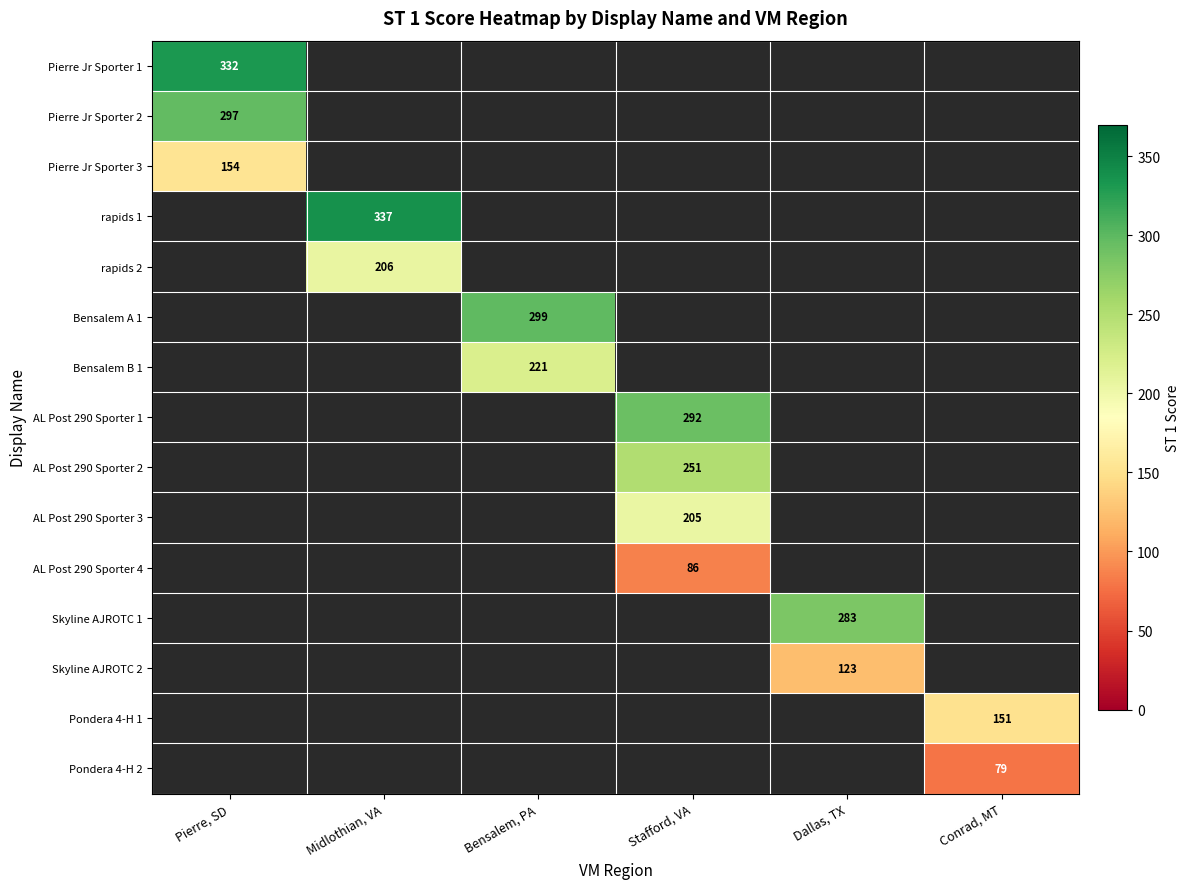

Count the number of categories in the chart.

6